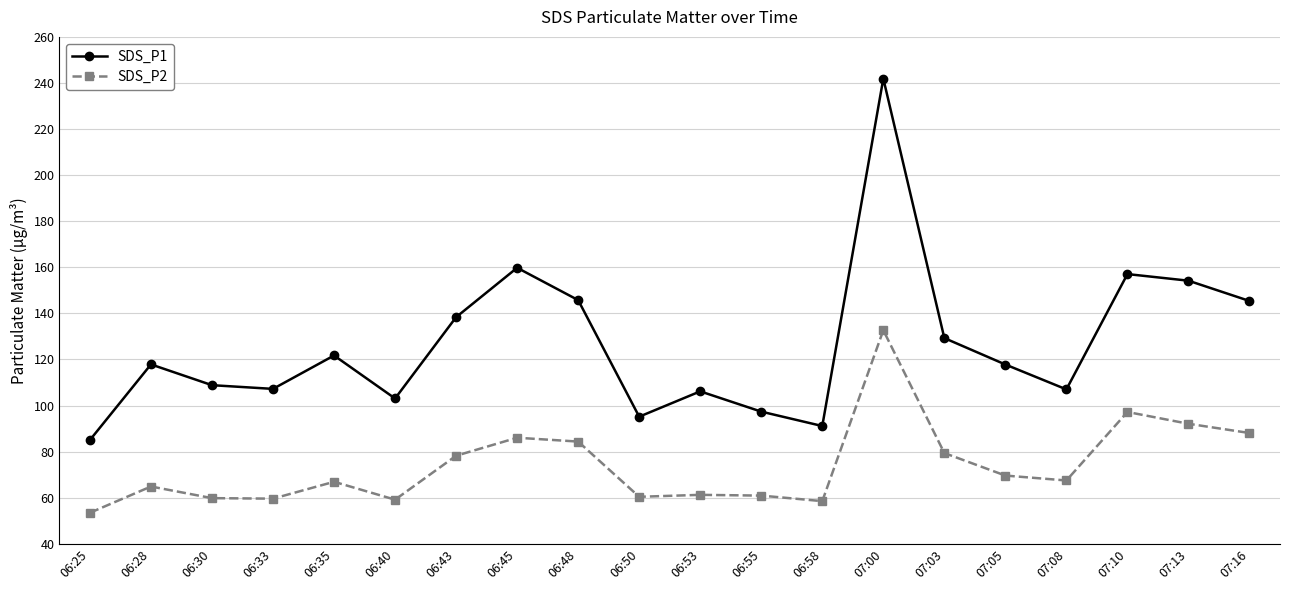

How many series are shown in this chart?

2